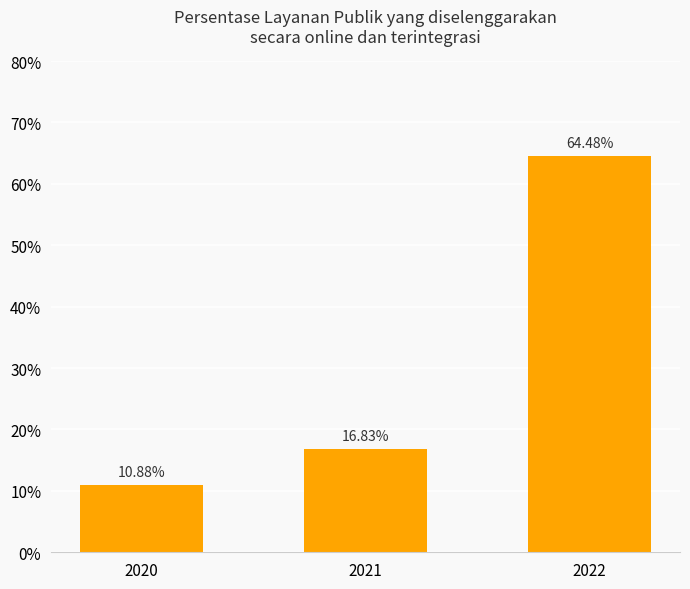

Is it true that the value at 2021 is 6.2?

False